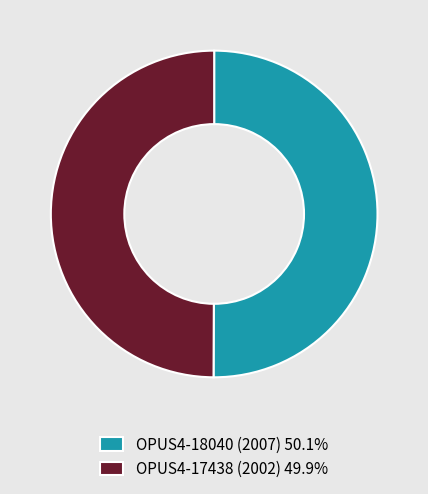

What is the ratio of the value at OPUS4-18040 (2007) 50.1% to the value at OPUS4-17438 (2002) 49.9%?

1.0